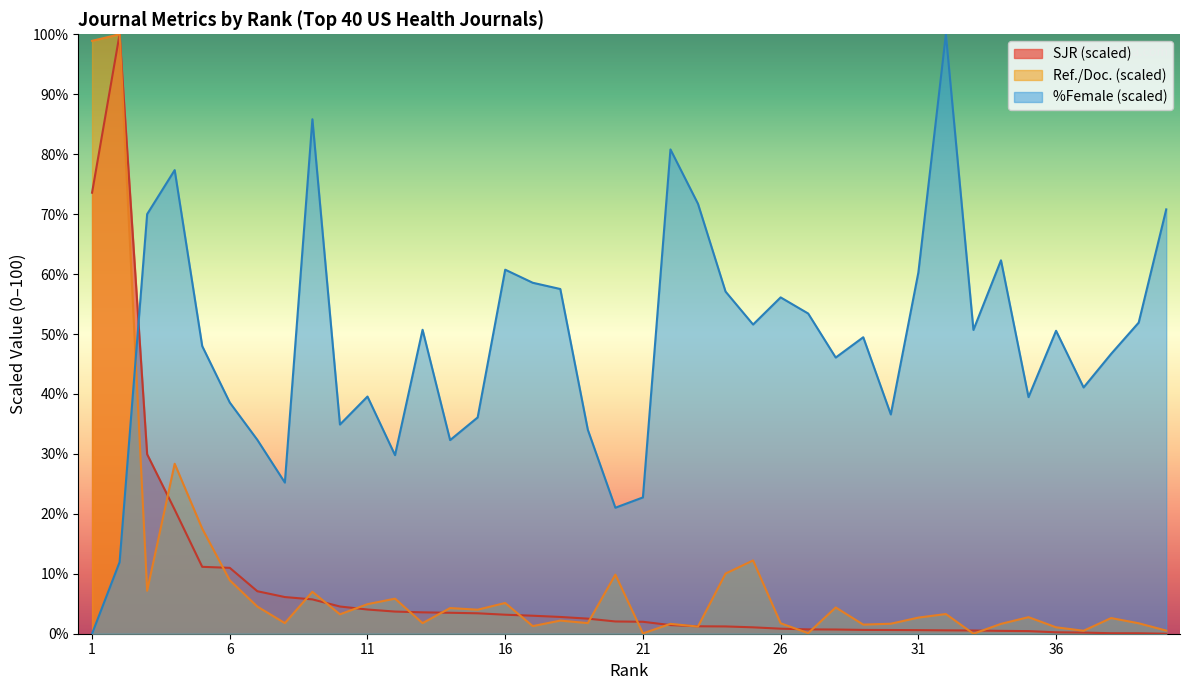

Reading left to right, list all the values displayed in this chart.

SJR: 73.6	100.0	29.9	20.7	11.2	11.0	7.1	6.1	5.7	4.5	4.0	3.7	3.6	3.5	3.4	3.2	3.0	2.8	2.5	2.0	2.0	1.4	1.2	1.2	1.1	0.8	0.7	0.7	0.6	0.6	0.6	0.6	0.5	0.5	0.4	0.2	0.2	0.1	0.1	0.0
Ref. / Doc.: 98.9	100.0	7.2	28.4	17.5	8.9	4.5	1.8	7.0	3.2	4.9	5.9	1.8	4.3	4.0	5.1	1.3	2.2	1.8	9.9	0.0	1.6	1.2	10.0	12.2	1.7	0.1	4.4	1.5	1.7	2.7	3.3	0.0	1.6	2.8	1.1	0.5	2.6	1.7	0.5
%Female: 0.0	11.9	70.0	77.3	48.0	38.6	32.3	25.2	85.8	34.9	39.6	29.8	50.7	32.3	36.1	60.7	58.5	57.5	34.0	21.0	22.7	80.8	71.7	57.1	51.6	56.1	53.4	46.1	49.5	36.6	60.2	100.0	50.7	62.3	39.5	50.5	41.1	46.7	51.9	70.8